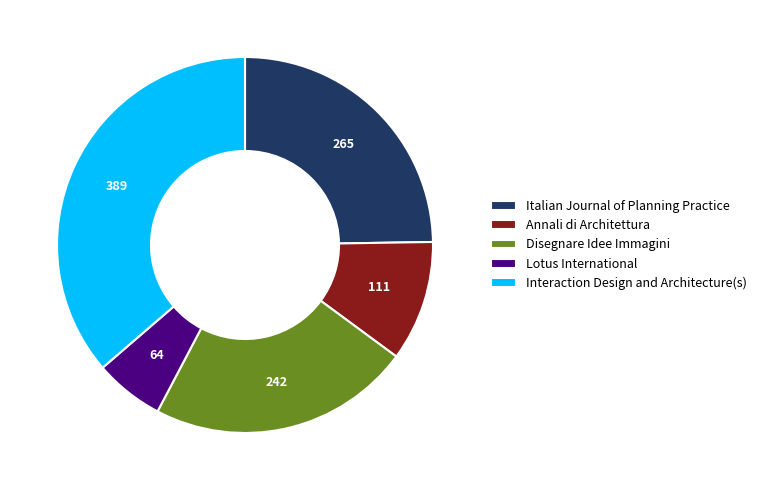

Is there a majority slice in this chart?

No